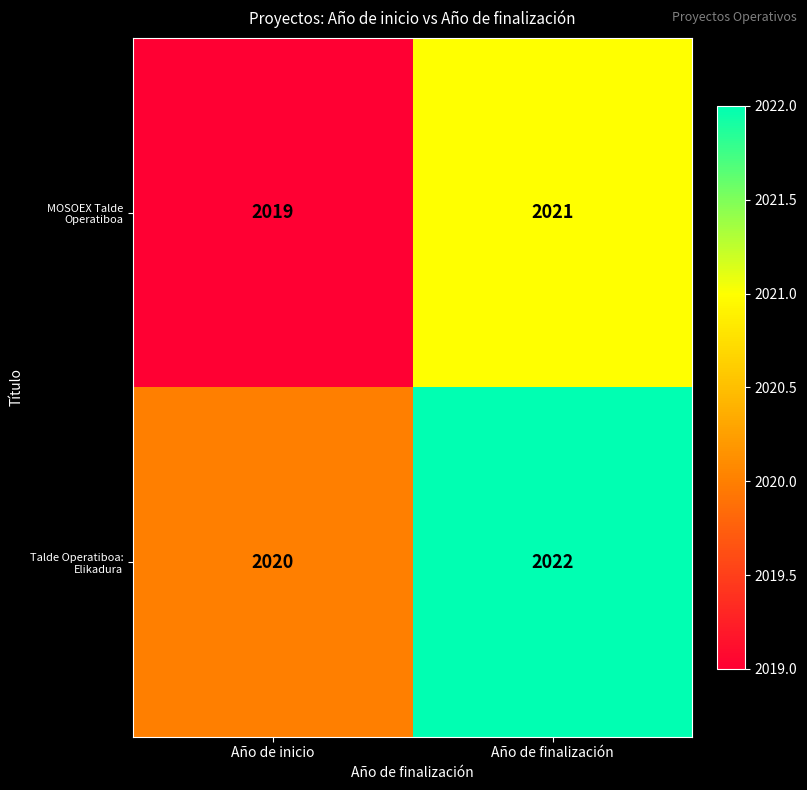

At how many categories does at least one series exceed 2019?

2